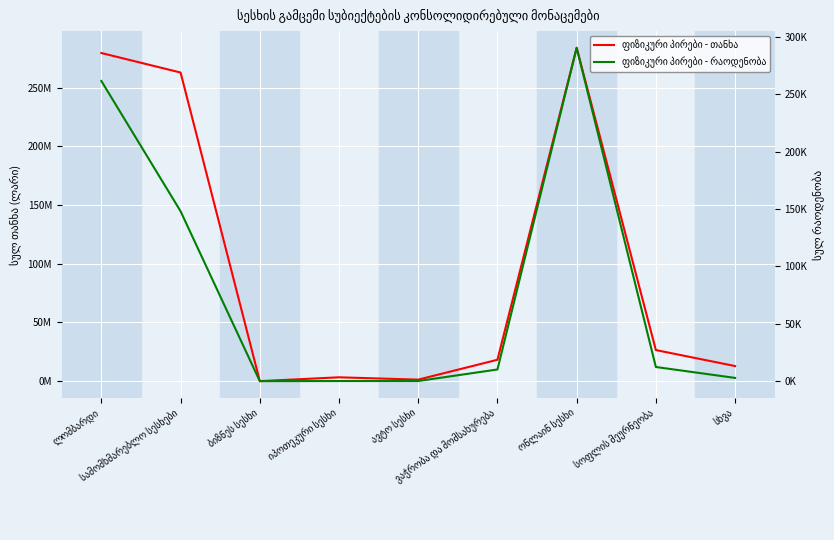

Is it true that ფიზიკური პირები - რაოდენობა equals 218929.9 at სამომხმარებლო სესხები?

False